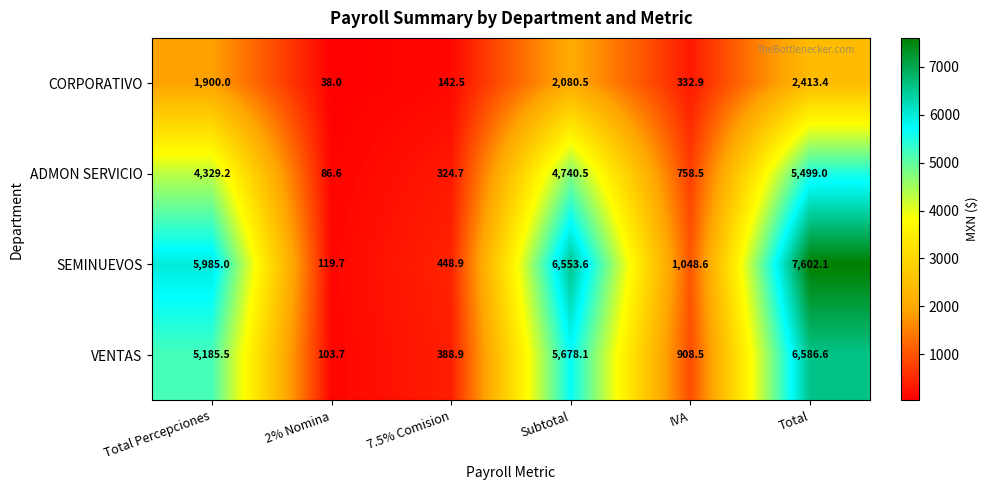

Reading left to right, list all the values displayed in this chart.

CORPORATIVO: 1900.0	38.0	142.5	2080.5	332.9	2413.4
ADMON SERVICIO: 4329.2	86.6	324.7	4740.5	758.5	5499.0
SEMINUEVOS: 5985.0	119.7	448.9	6553.6	1048.6	7602.1
VENTAS: 5185.5	103.7	388.9	5678.1	908.5	6586.6